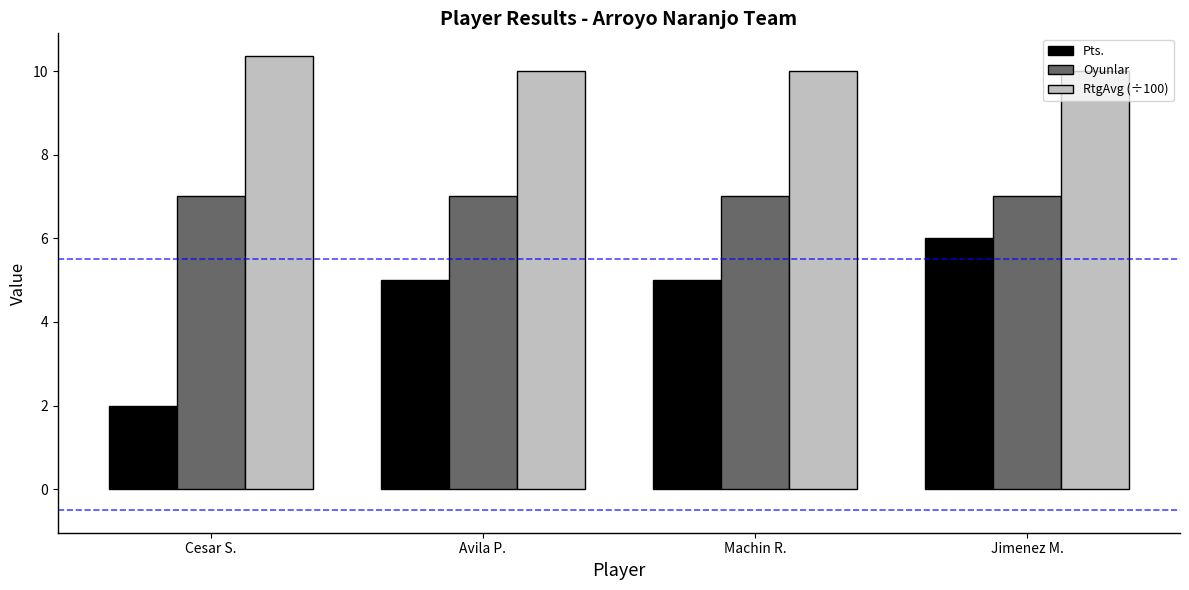

How many bars are there in each group?

3